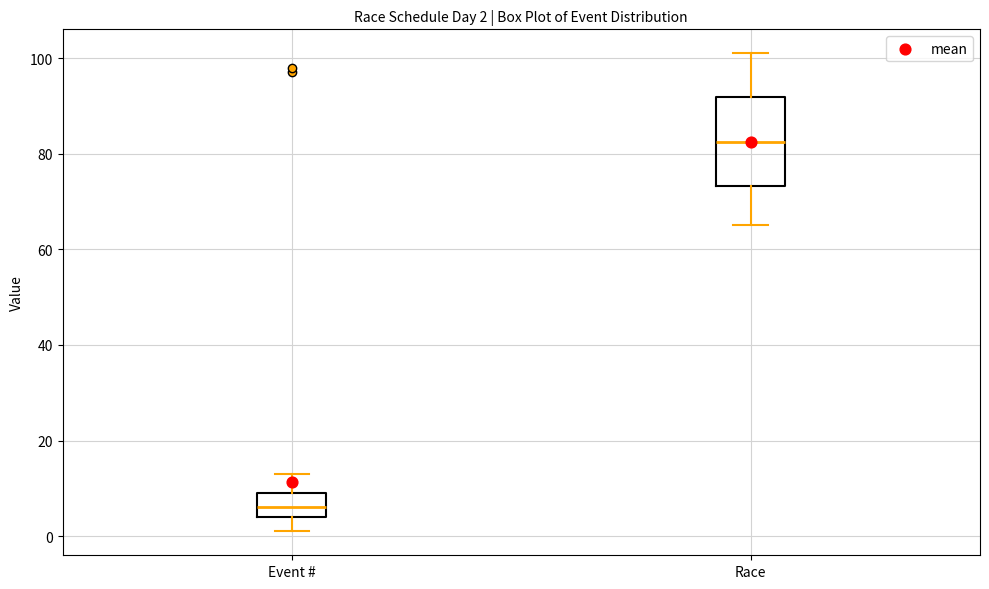

Comparing the boxes themselves (not the whiskers), which one is the tallest?

Race